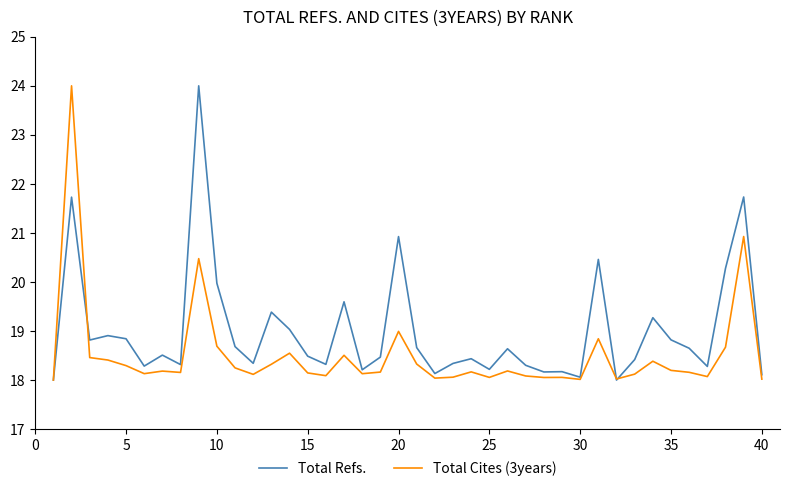

What is the maximum value shown in the chart?

24.0